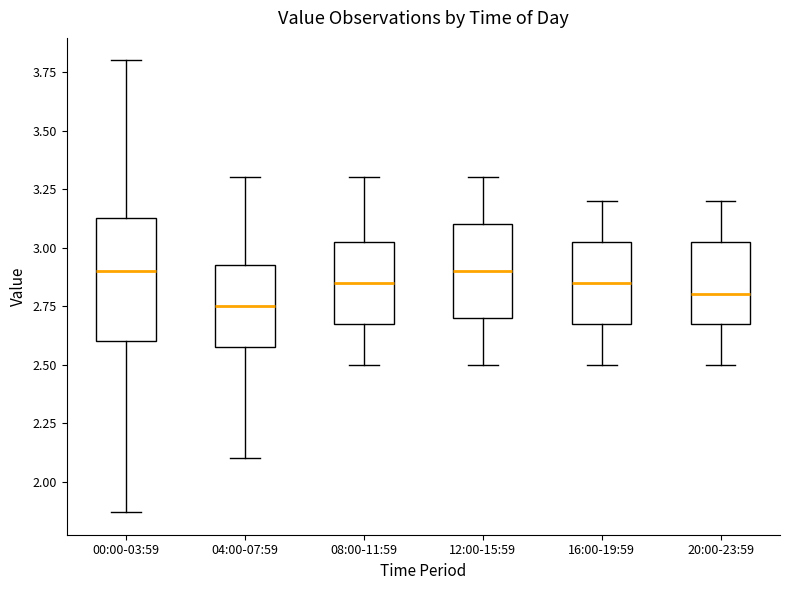

Reading left to right, transcribe this box plot: for each box, give where its median line is, the range the box spans, and where its two whiskers end, as read against the y-axis. The values are not printed on the chart, so give them approximately, as read against the axis.

00:00-03:59: median 2.90, box 2.60 to 3.15, whiskers 1.85 to 3.80
04:00-07:59: median 2.75, box 2.60 to 2.95, whiskers 2.10 to 3.30
08:00-11:59: median 2.85, box 2.70 to 3.05, whiskers 2.50 to 3.30
12:00-15:59: median 2.90, box 2.70 to 3.10, whiskers 2.50 to 3.30
16:00-19:59: median 2.85, box 2.70 to 3.05, whiskers 2.50 to 3.20
20:00-23:59: median 2.80, box 2.70 to 3.05, whiskers 2.50 to 3.20